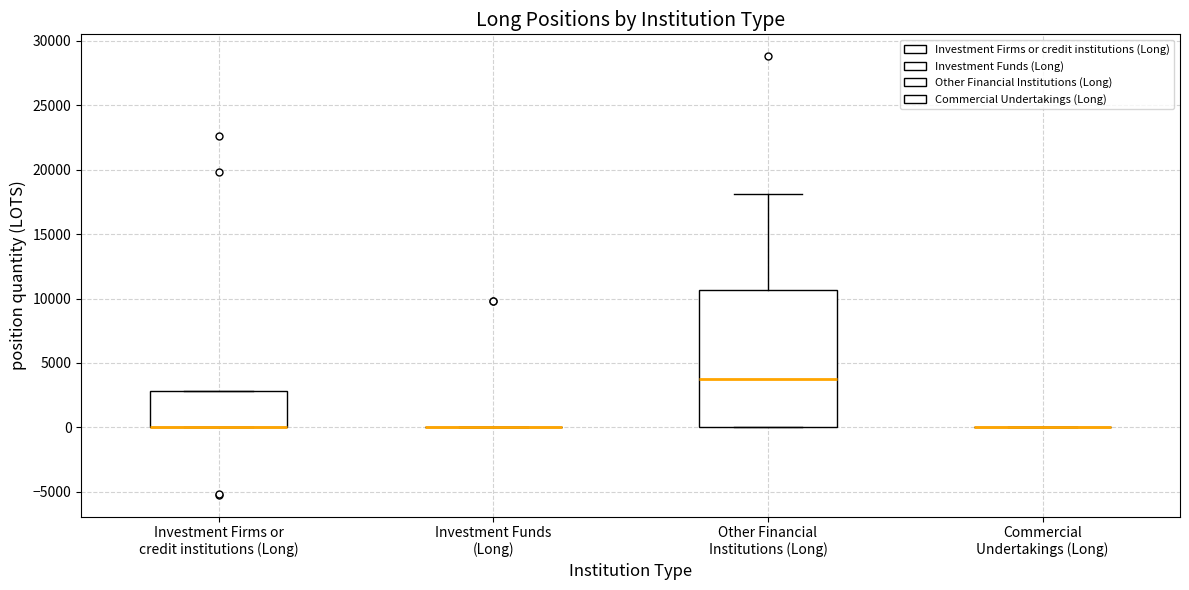

Reading left to right, read every box against the y-axis: the position of its median line, the range the box covers, and the ends of its whiskers. The values are not printed on the chart, so give them approximately, as read against the axis.

Investment Firms or credit institutions (Long): median 0 (drawn on the box's lower edge), box 0 to 3000, whiskers 0 to 3000
Investment Funds (Long): box collapsed to a line at 0, whiskers 0 to 0
Other Financial Institutions (Long): median 4000, box 0 to 10500, whiskers 0 to 18000
Commercial Undertakings (Long): box collapsed to a line at 0, whiskers 0 to 0